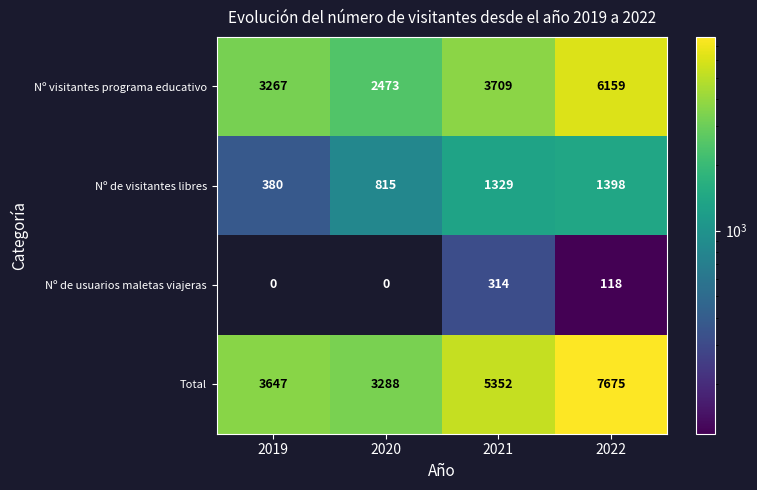

At which label does Total reach its peak?

2022